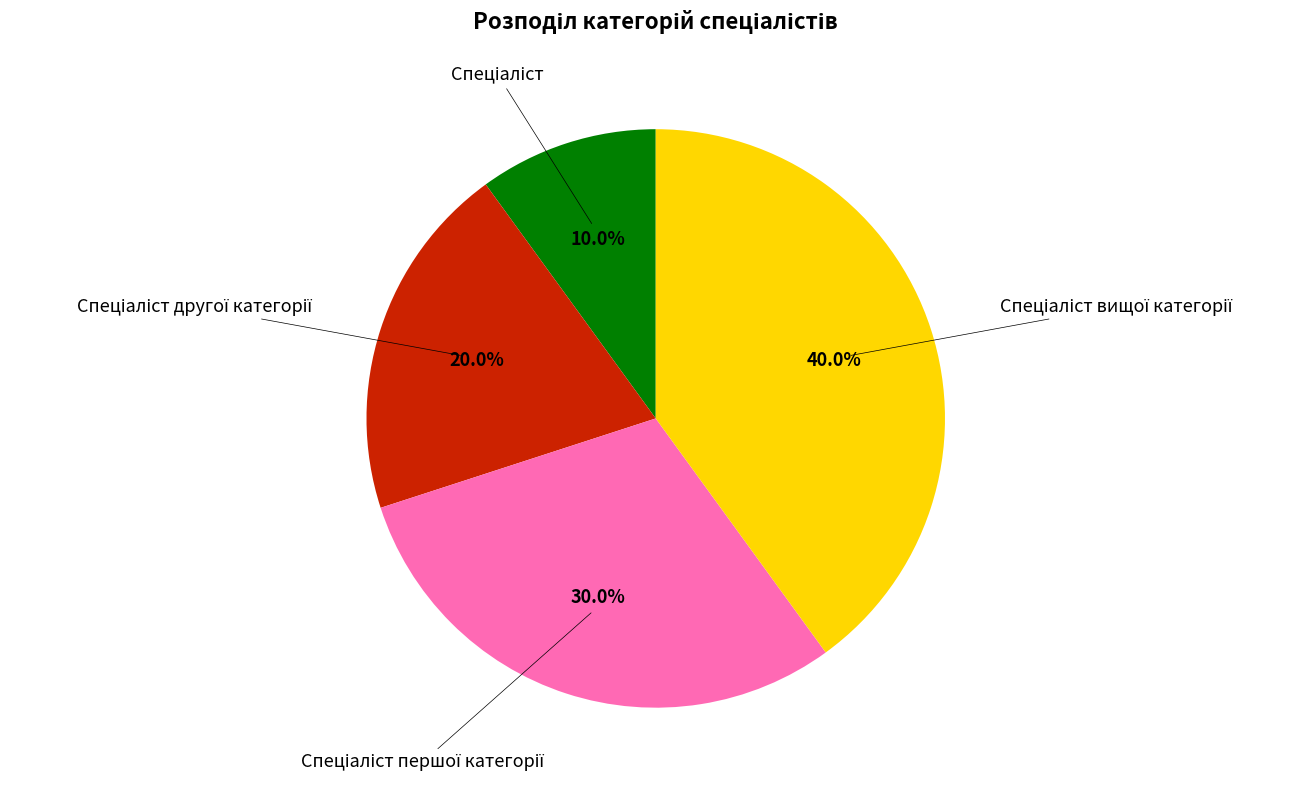

Does any single category account for the majority?

No